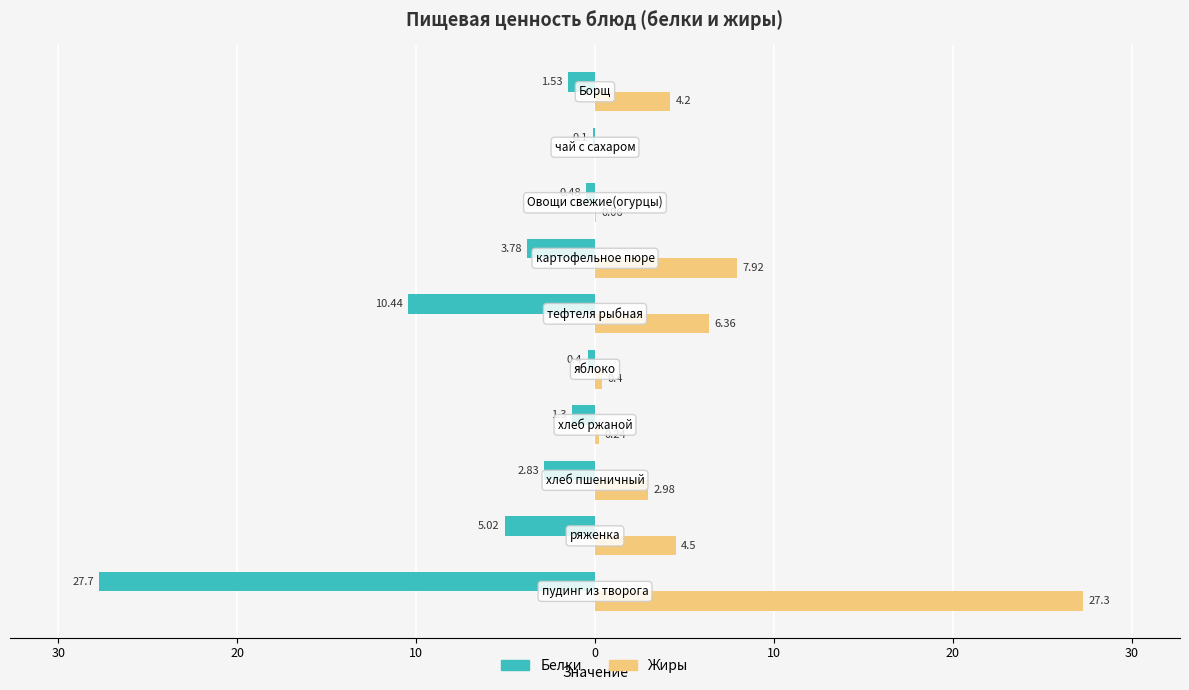

What are all the series names shown in the legend?

Белки, Жиры